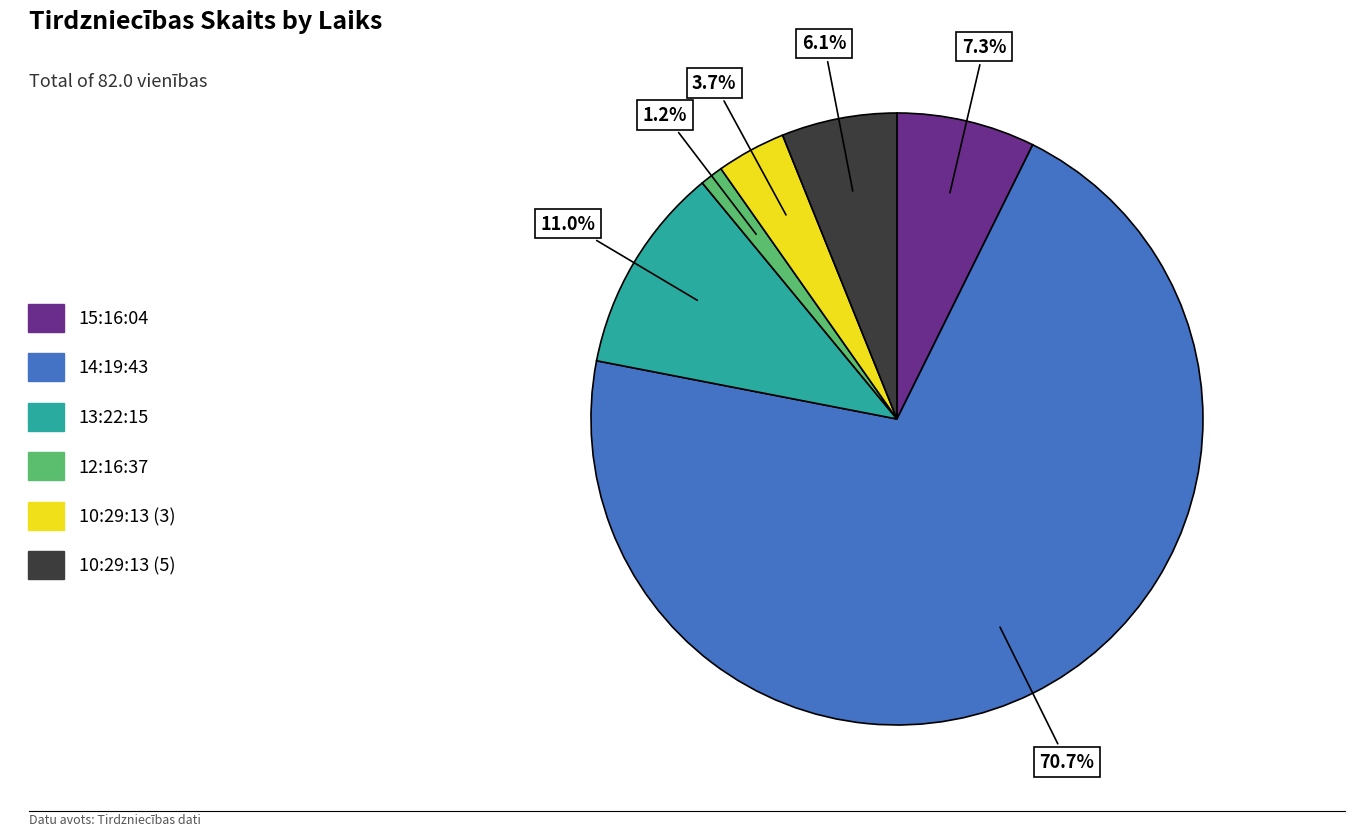

Which has a higher value, 12:16:37 or 14:19:43?

14:19:43